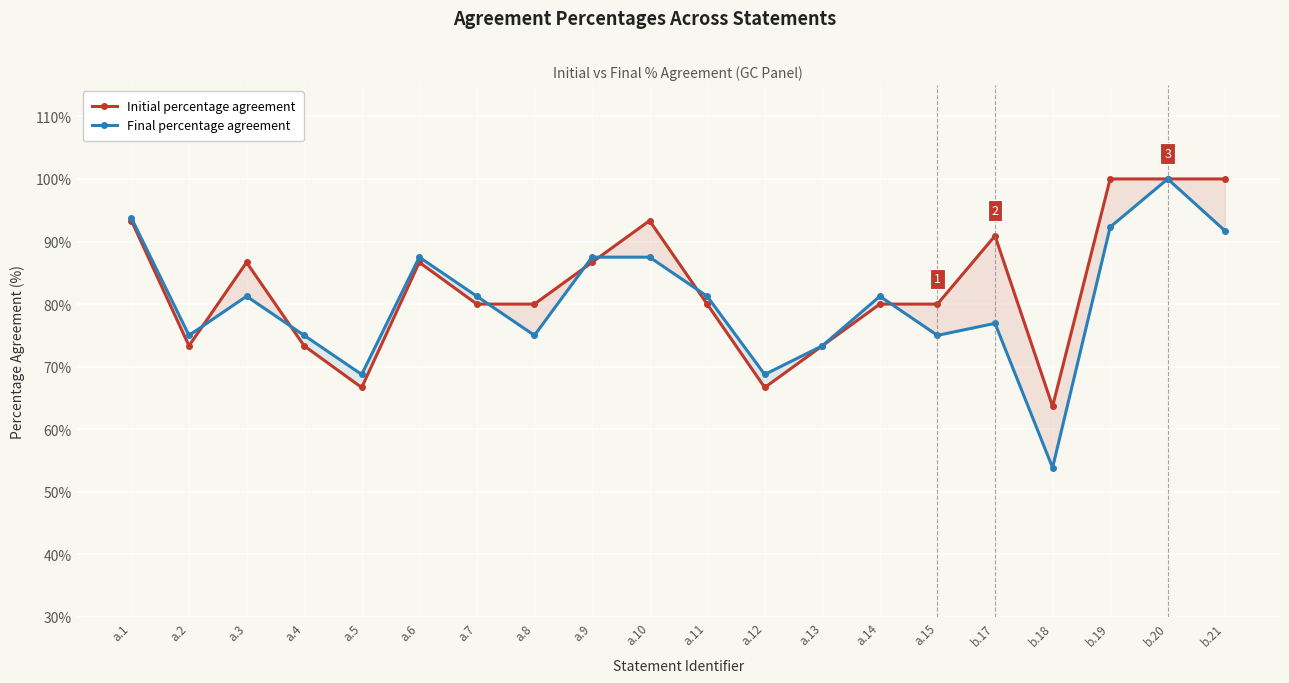

Reading left to right, what are all the values shown in this chart?

Initial percentage agreement: a.1=93.3	a.2=73.3	a.3=86.7	a.4=73.3	a.5=66.7	a.6=86.7	a.7=80.0	a.8=80.0	a.9=86.7	a.10=93.3	a.11=80.0	a.12=66.7	a.13=73.3	a.14=80.0	a.15=80.0	b.17=90.9	b.18=63.6	b.19=100.0	b.20=100.0	b.21=100.0
Final percentage agreement: a.1=93.8	a.2=75.0	a.3=81.2	a.4=75.0	a.5=68.8	a.6=87.5	a.7=81.2	a.8=75.0	a.9=87.5	a.10=87.5	a.11=81.2	a.12=68.8	a.13=73.3	a.14=81.2	a.15=75.0	b.17=76.9	b.18=53.9	b.19=92.3	b.20=100.0	b.21=91.7